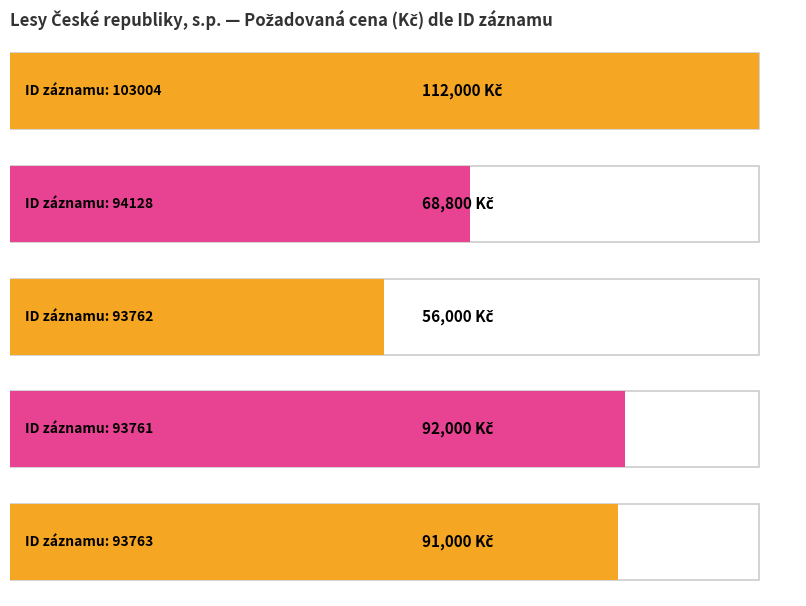

What is the change in value from 94128 to 93763?

+22200